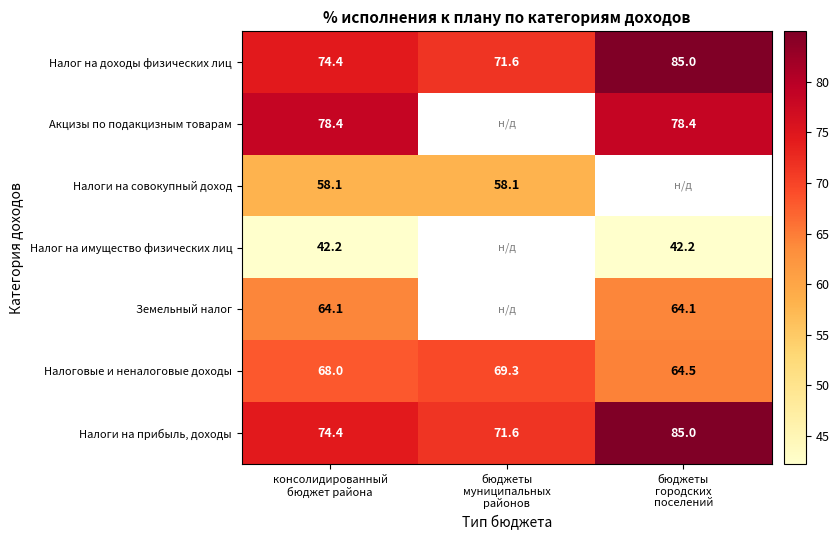

At which label does Налоговые и неналоговые доходы reach its peak?

бюджеты муниципальных районов